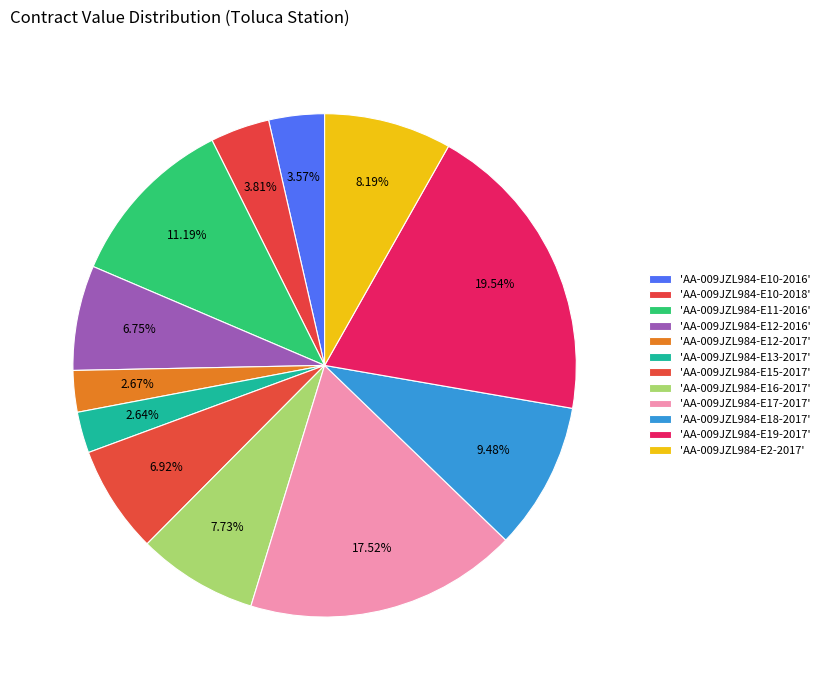

Count the number of slices in the pie.

12